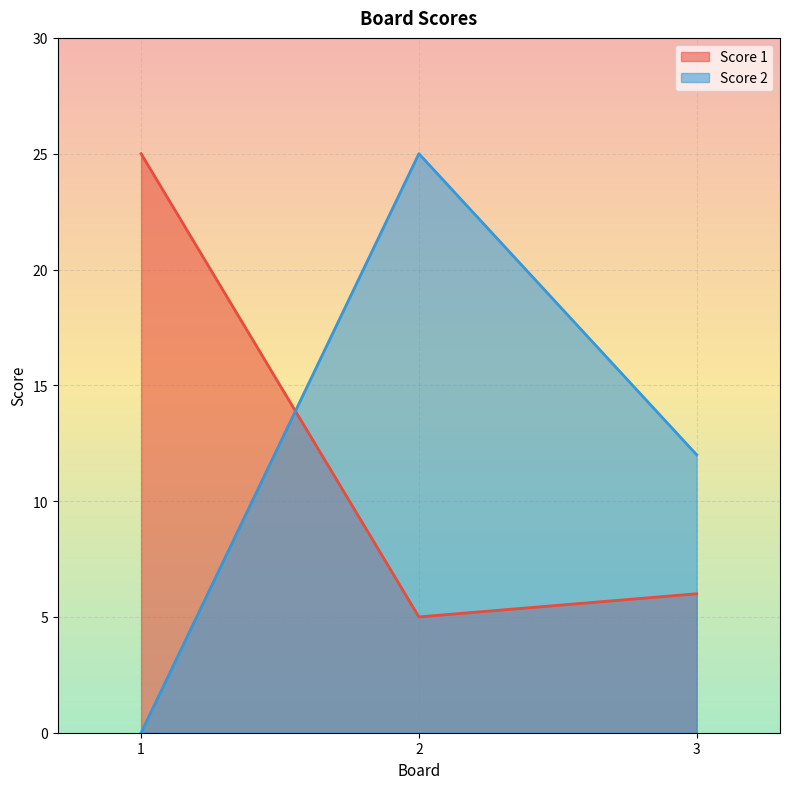

At which label does Score 2 reach its minimum?

1